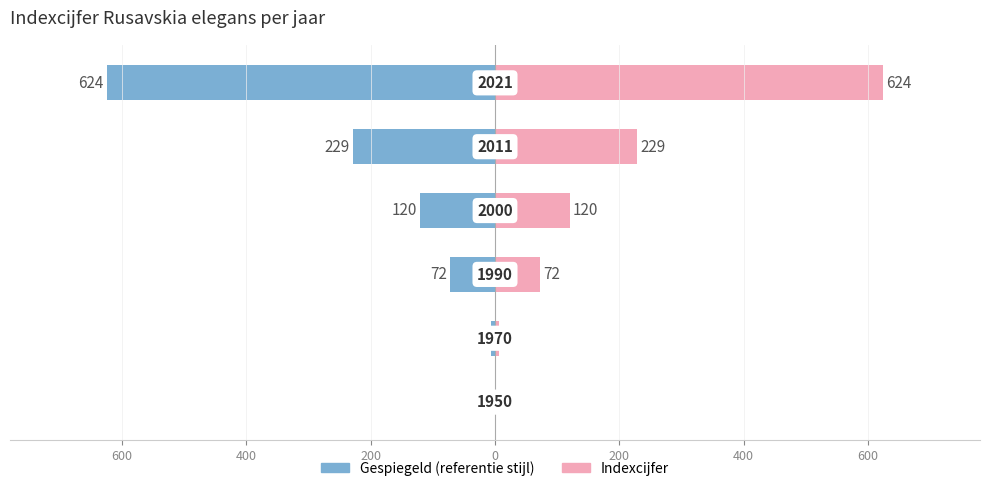

The value of indexcijfer at 200 is 58. True or false?

False